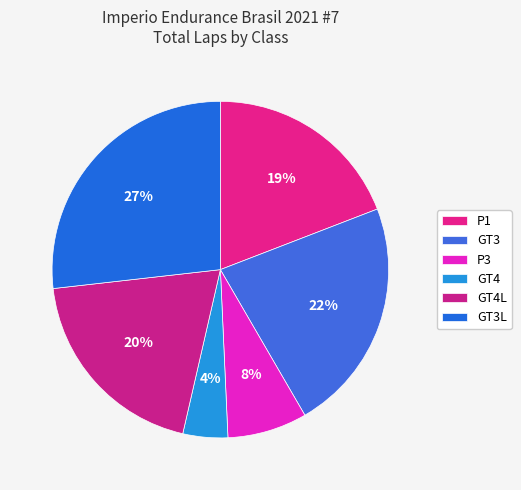

Count the number of slices in the pie.

6